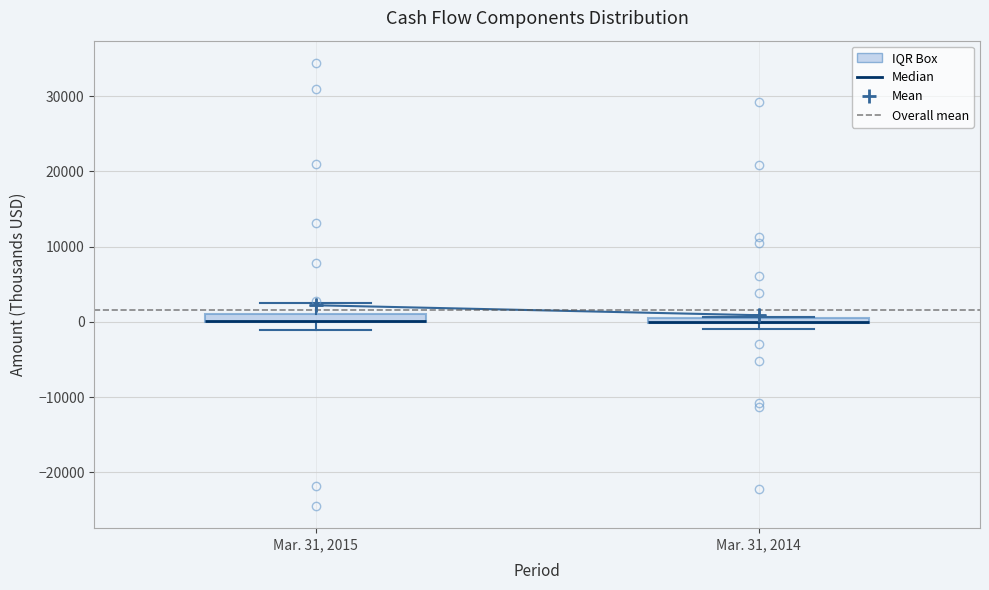

Where is the upper edge of the box for Mar. 31, 2014 on the y-axis? The values are not printed on the chart, so give them approximately, as read against the axis.

1000